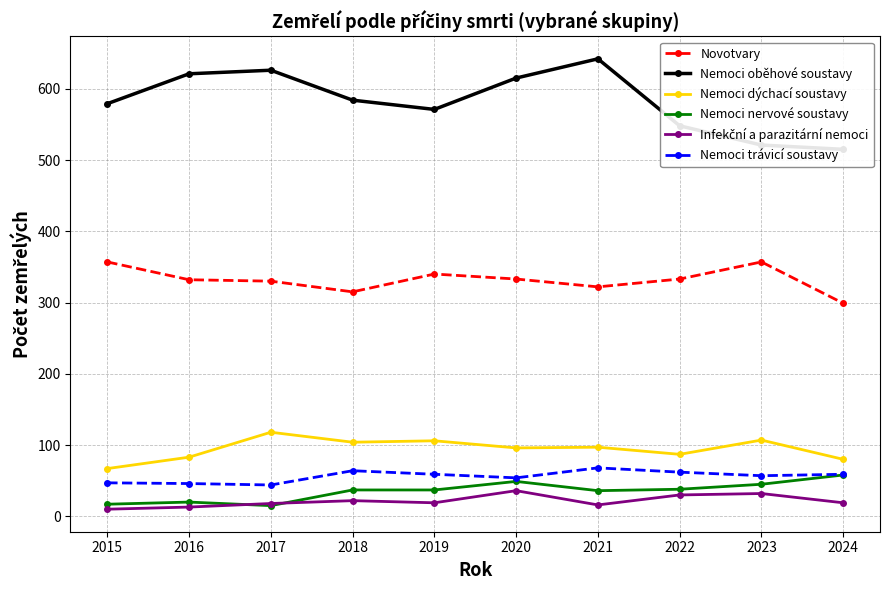

What is the difference between the maximum and minimum values in the Nemoci nervové soustavy series?

43